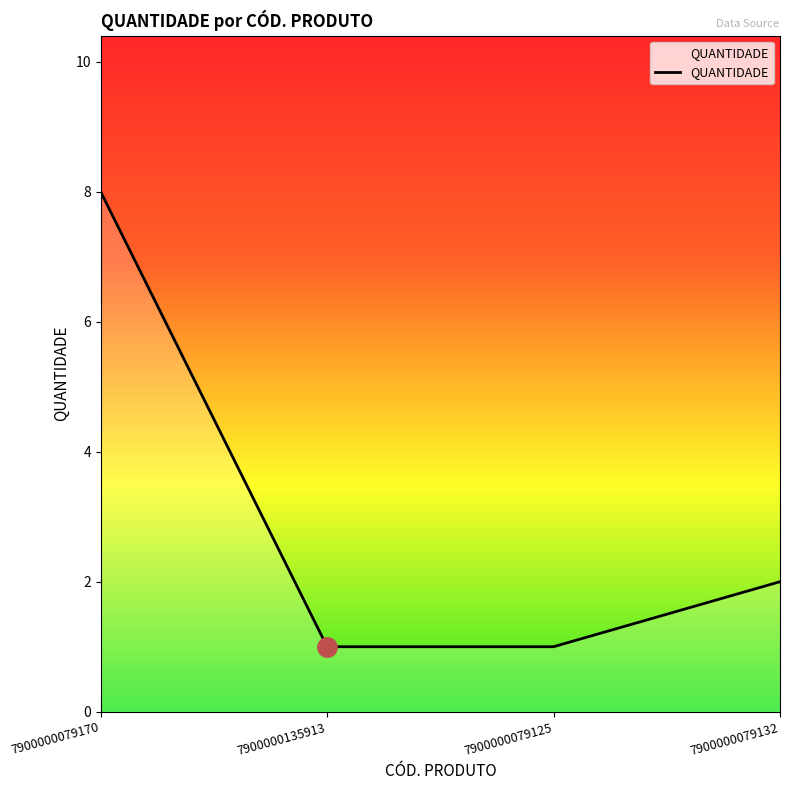

True or false: the data shows 1 at 7900000079125.

True